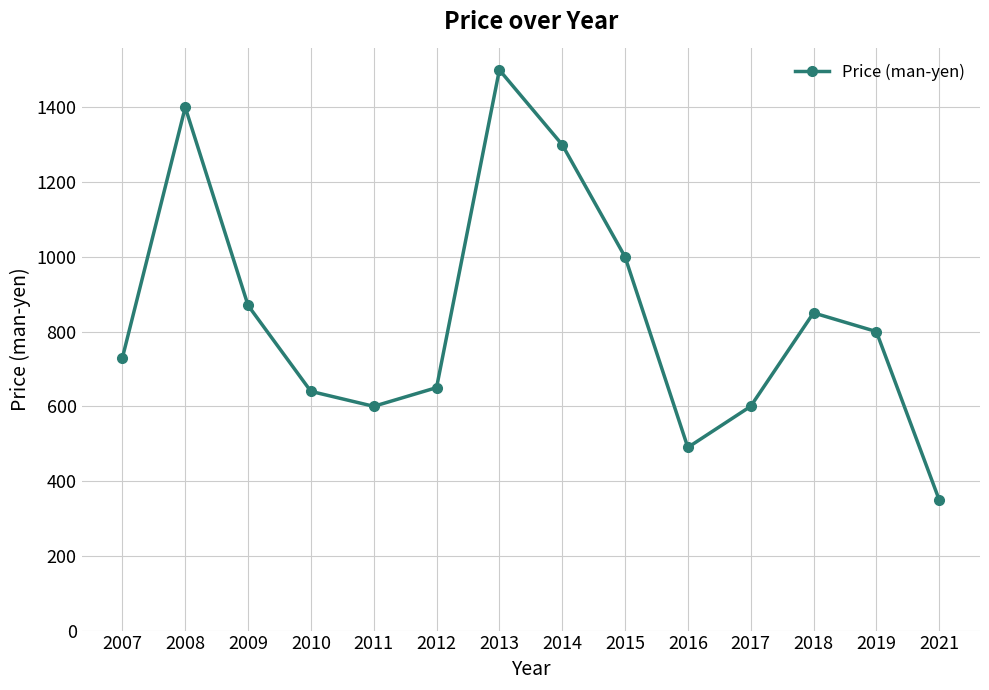

Which label corresponds to the largest value in the chart?

2013